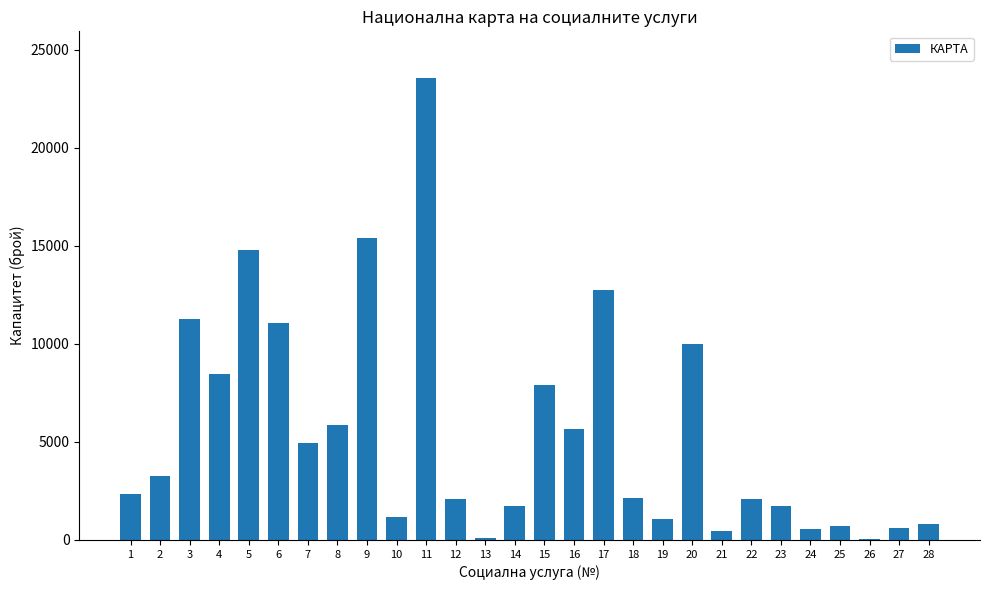

What is the change in value from 3 to 18?

-9102